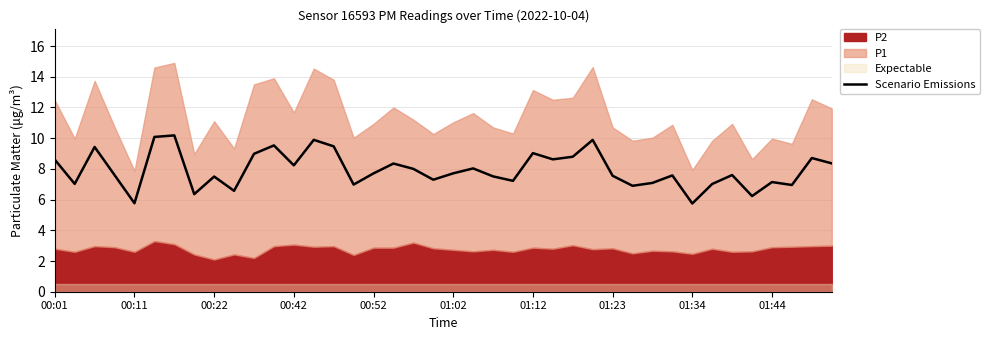

What is the maximum value for Scenario Emissions?

10.2